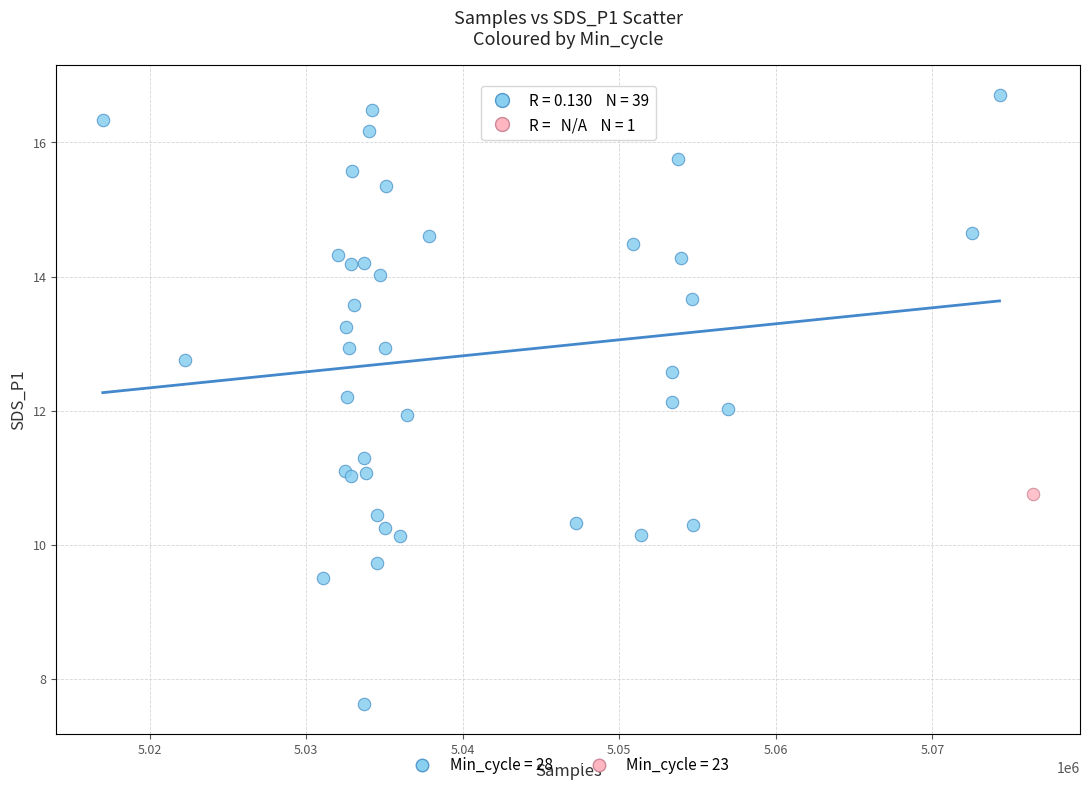

What are all the series names shown in the legend?

Min_cycle = 28, Min_cycle = 23